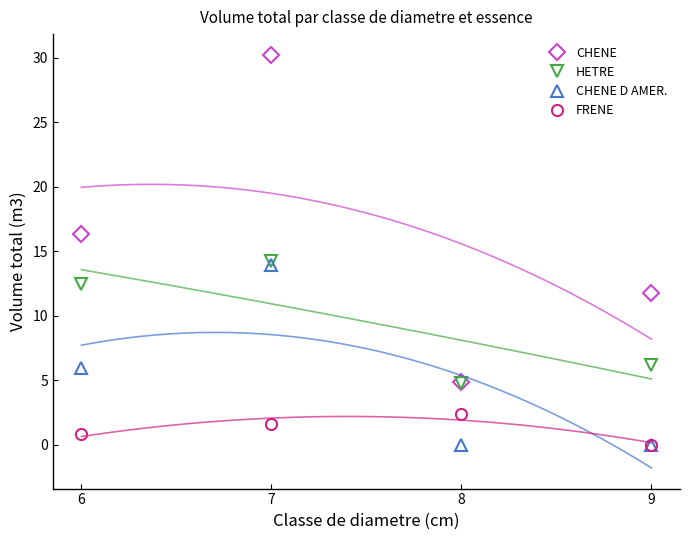

What is the difference between the CHENE values at 9 and 6?

4.6